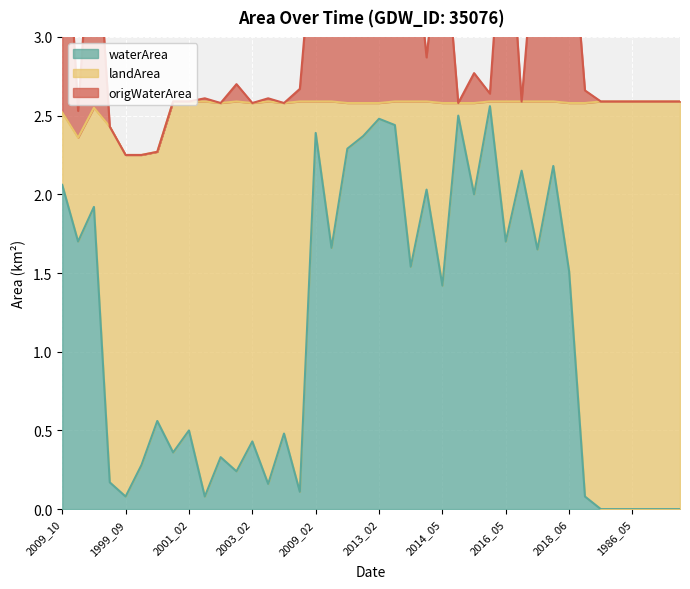

True or false: origWaterArea and waterArea cross at least once.

False